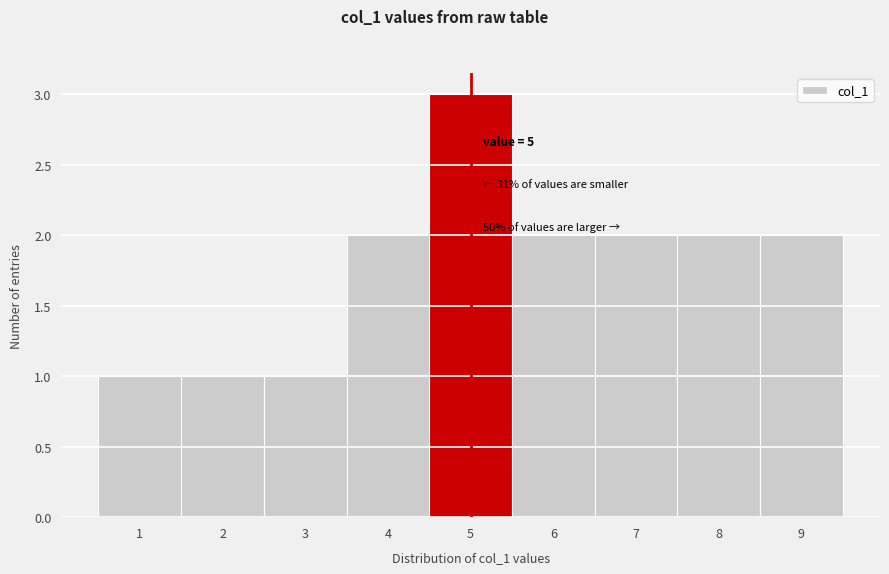

Which range on the x-axis has the tallest bar?

4.5 to 5.5